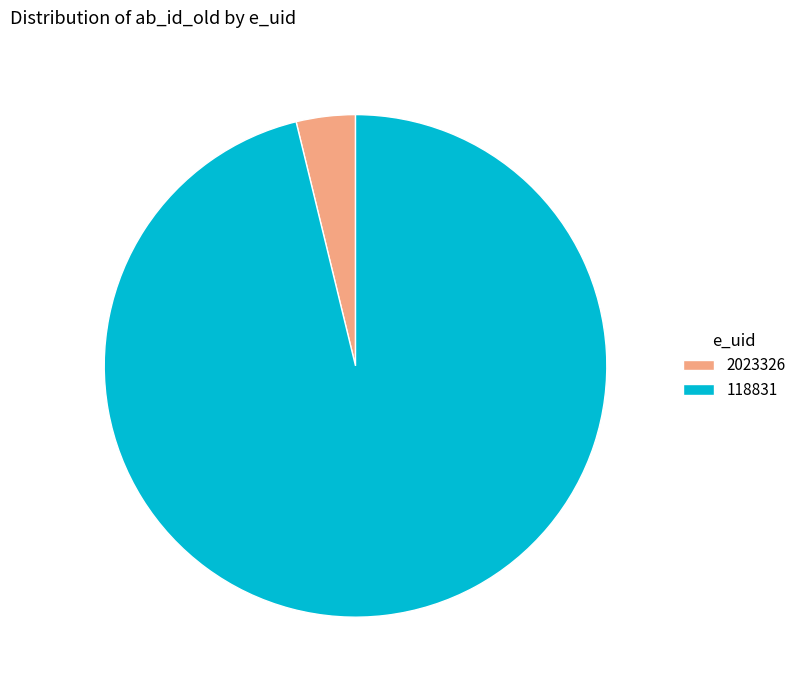

Does 118831 represent more than half of the total?

Yes